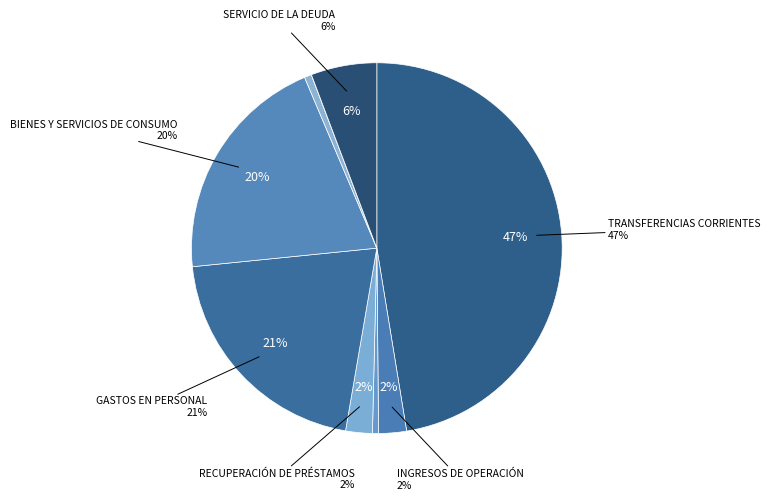

What percentage is the OTROS INGRESOS CORRIENTES slice, to the nearest percent?

1%